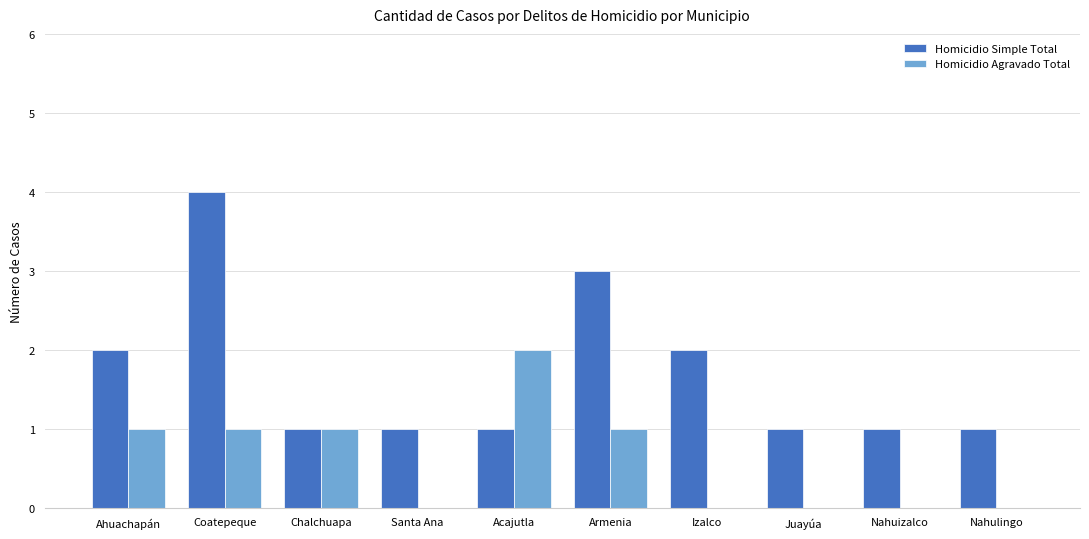

How many groups of bars are there?

10